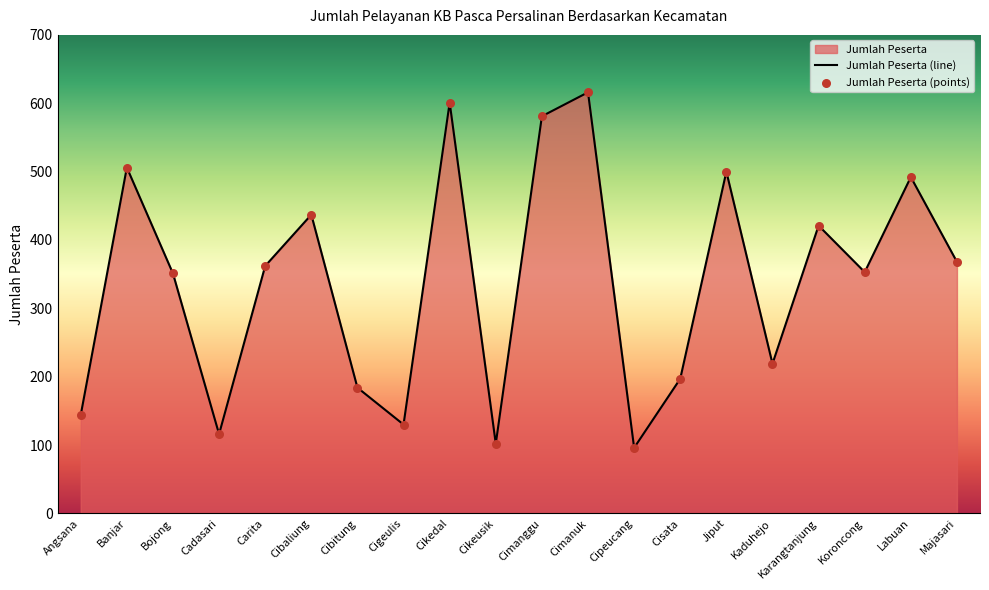

What is the change in value from Jiput to Koroncong?

-147